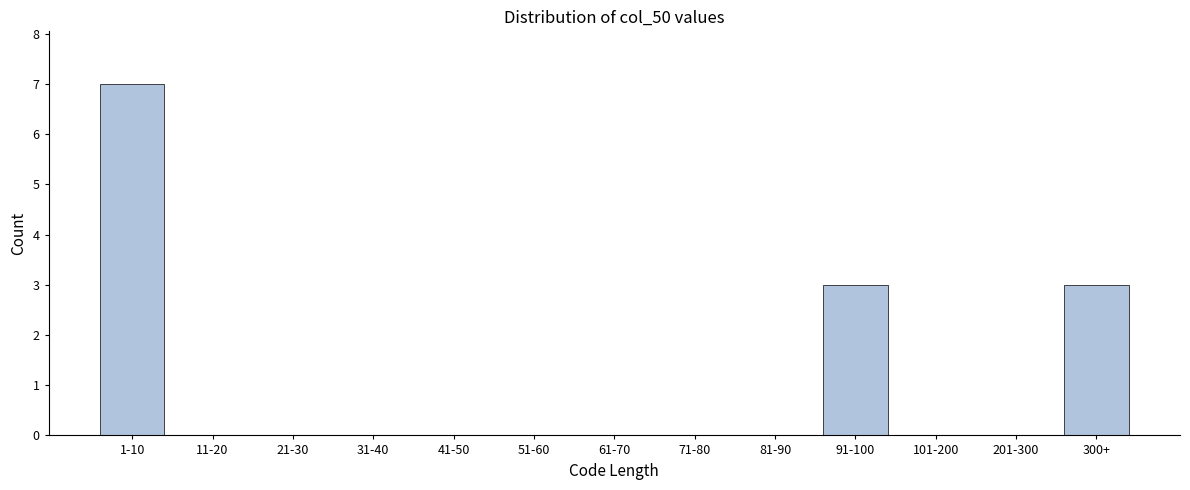

Reading left to right, extract all data points from this chart.

1-10=7	11-20=0	21-30=0	31-40=0	41-50=0	51-60=0	61-70=0	71-80=0	81-90=0	91-100=3	101-200=0	201-300=0	300+=3